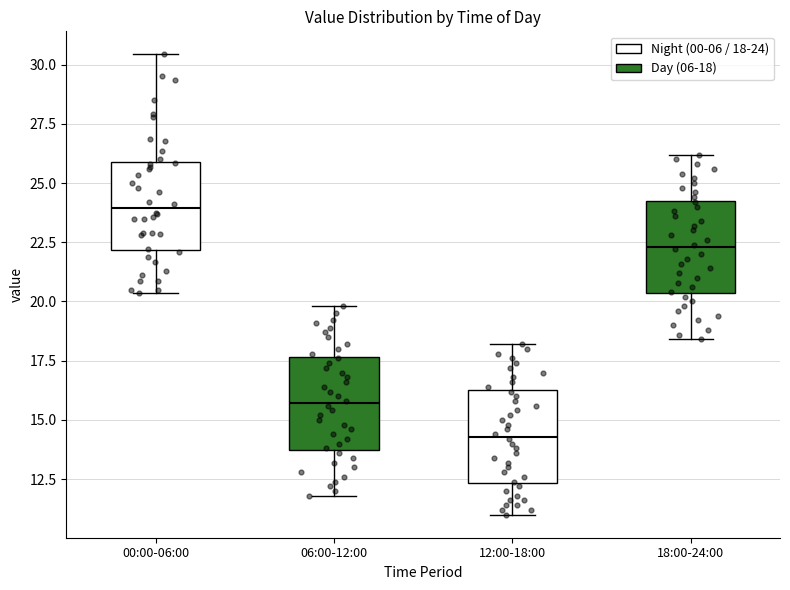

Reading left to right, read every box against the y-axis: the position of its median line, the range the box covers, and the ends of its whiskers. The values are not printed on the chart, so give them approximately, as read against the axis.

00:00-06:00: median 24.0, box 22.0 to 26.0, whiskers 20.5 to 30.5
06:00-12:00: median 15.5, box 14.0 to 17.5, whiskers 12.0 to 20.0
12:00-18:00: median 14.5, box 12.5 to 16.5, whiskers 11.0 to 18.0
18:00-24:00: median 22.5, box 20.5 to 24.5, whiskers 18.5 to 26.0